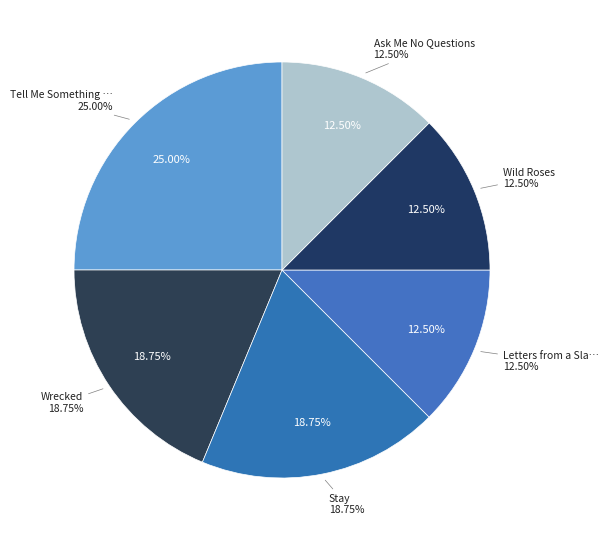

What portion of the pie excludes Ask Me No Questions?

87.5%